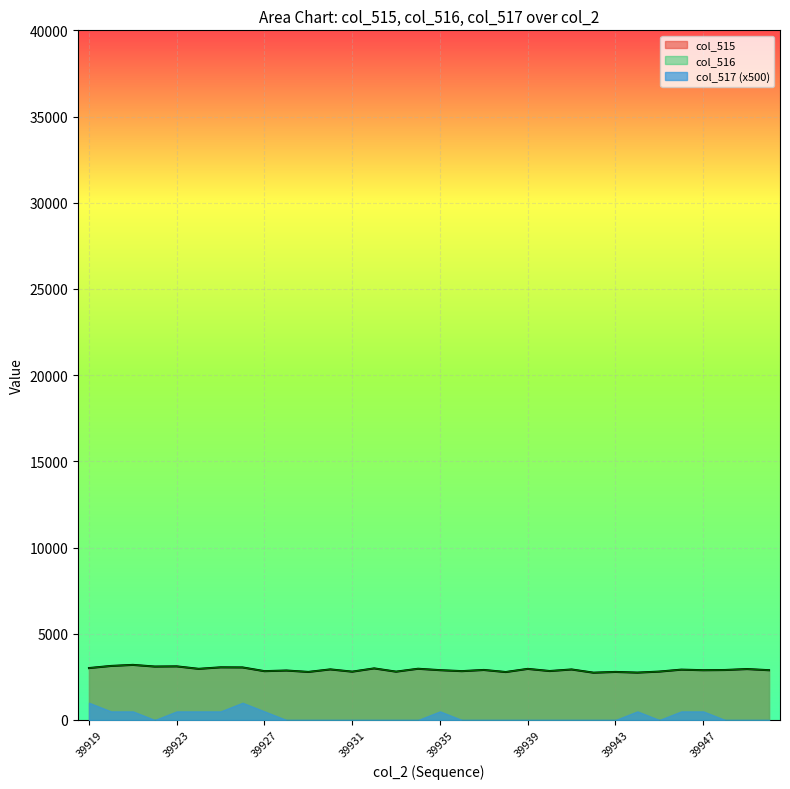

Is it true that col_515 equals 2742 at 39942?

True